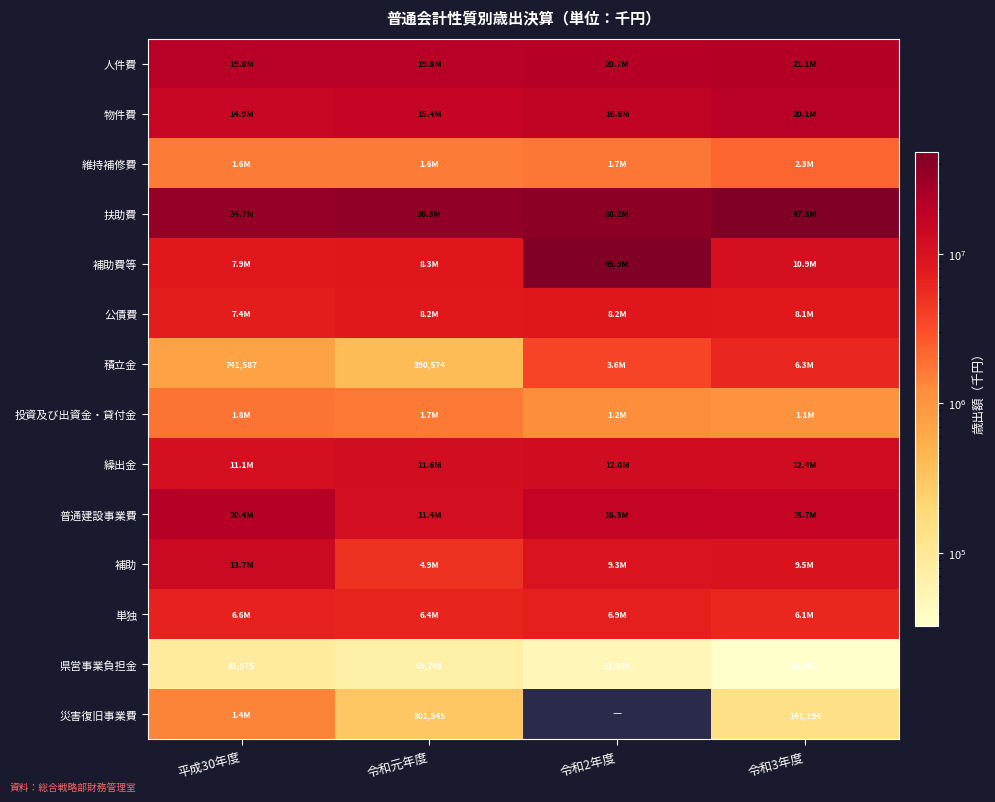

What is the spread (max minus min) of values at 平成30年度?

34656753.0